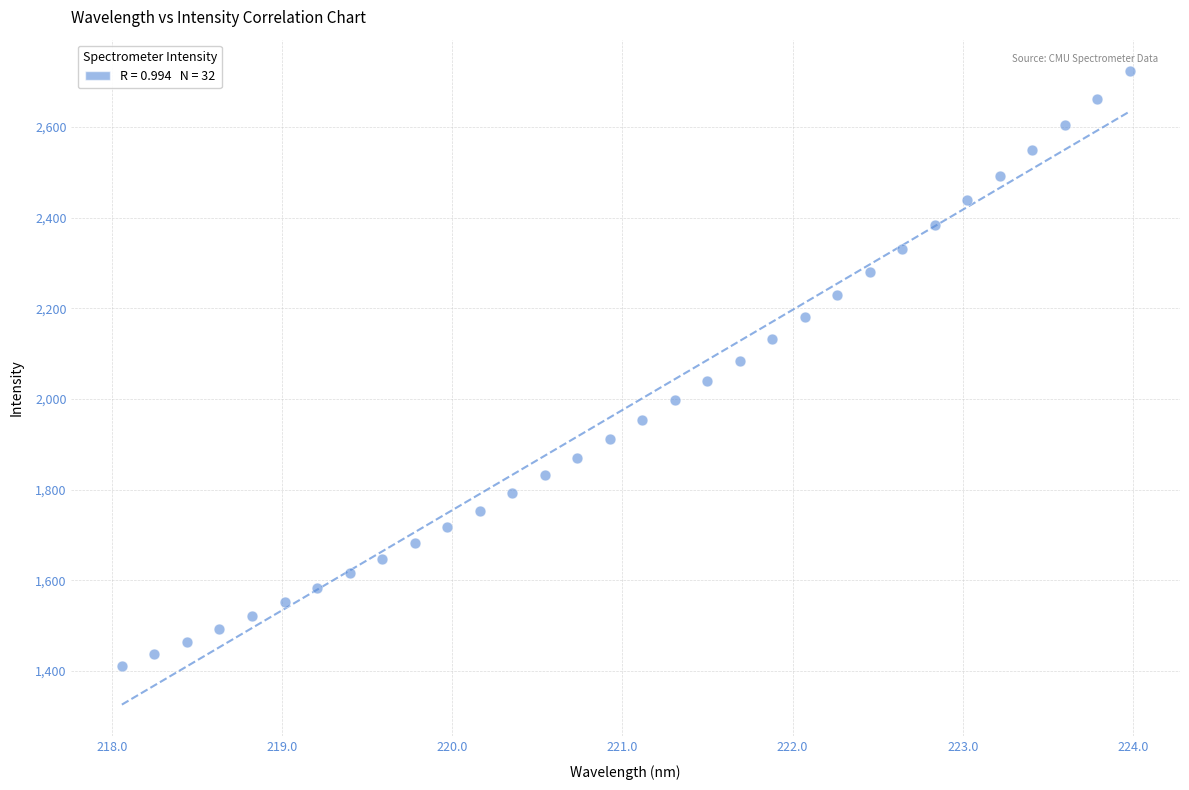

What is the range of X values (max minus min)?

5.9